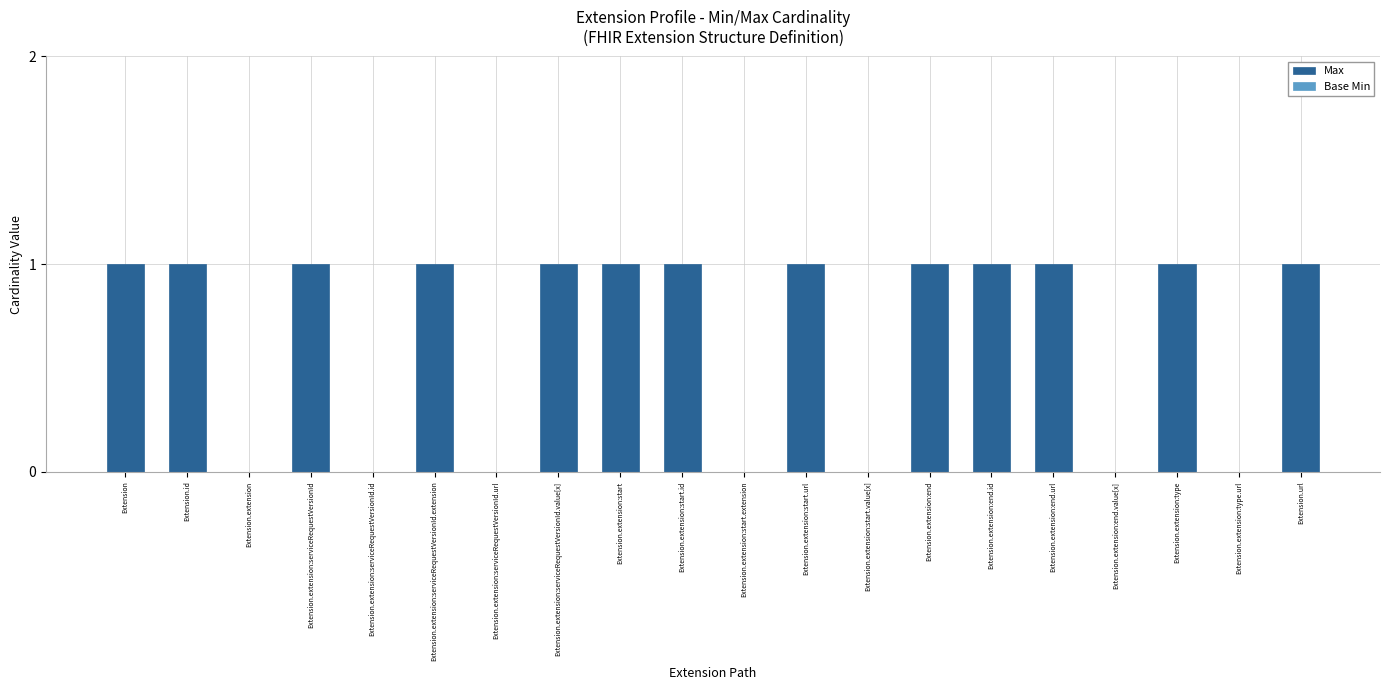

Reading right to left, transcribe all the data shown in this chart.

Extension.url=1	Extension.extension:type.url=0	Extension.extension:type=1	Extension.extension:end.value[x]=0	Extension.extension:end.url=1	Extension.extension:end.id=1	Extension.extension:end=1	Extension.extension:start.value[x]=0	Extension.extension:start.url=1	Extension.extension:start.extension=0	Extension.extension:start.id=1	Extension.extension:start=1	Extension.extension:serviceRequestVersionId.value[x]=1	Extension.extension:serviceRequestVersionId.url=0	Extension.extension:serviceRequestVersionId.extension=1	Extension.extension:serviceRequestVersionId.id=0	Extension.extension:serviceRequestVersionId=1	Extension.extension=0	Extension.id=1	Extension=1